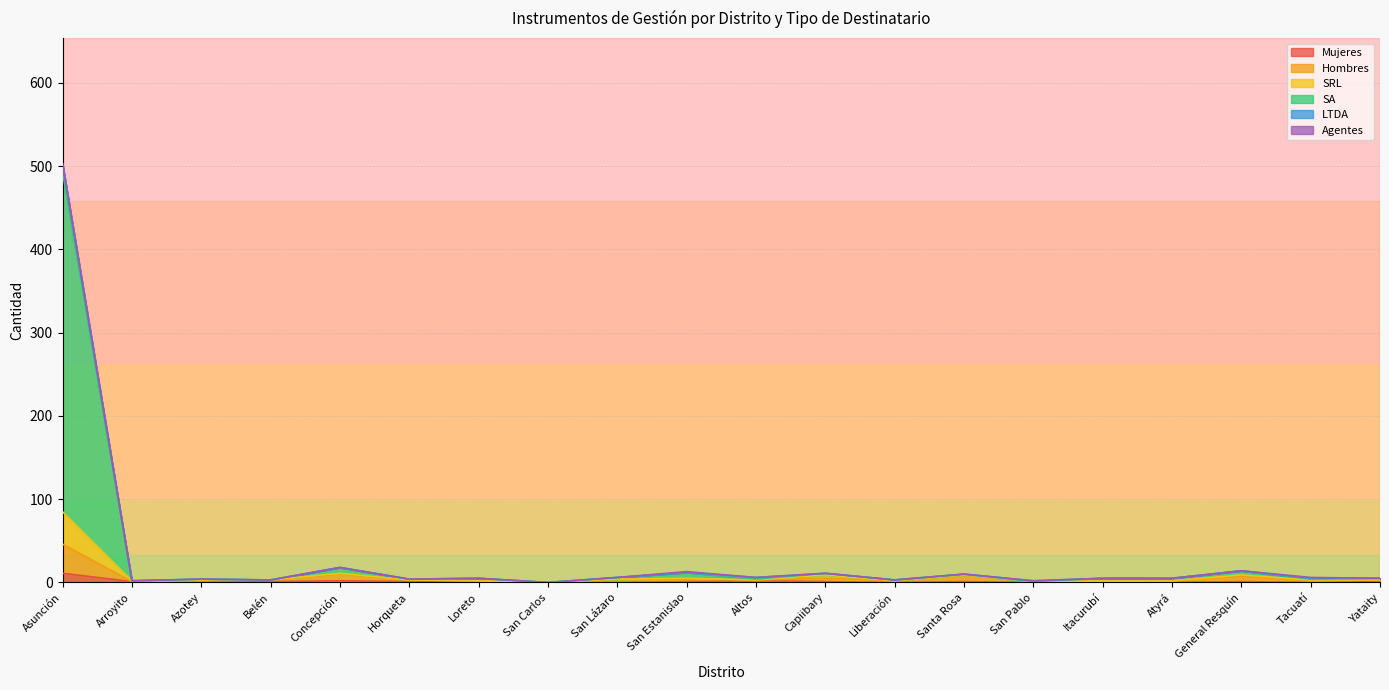

At which category is the sum across all series the highest?

Asunción